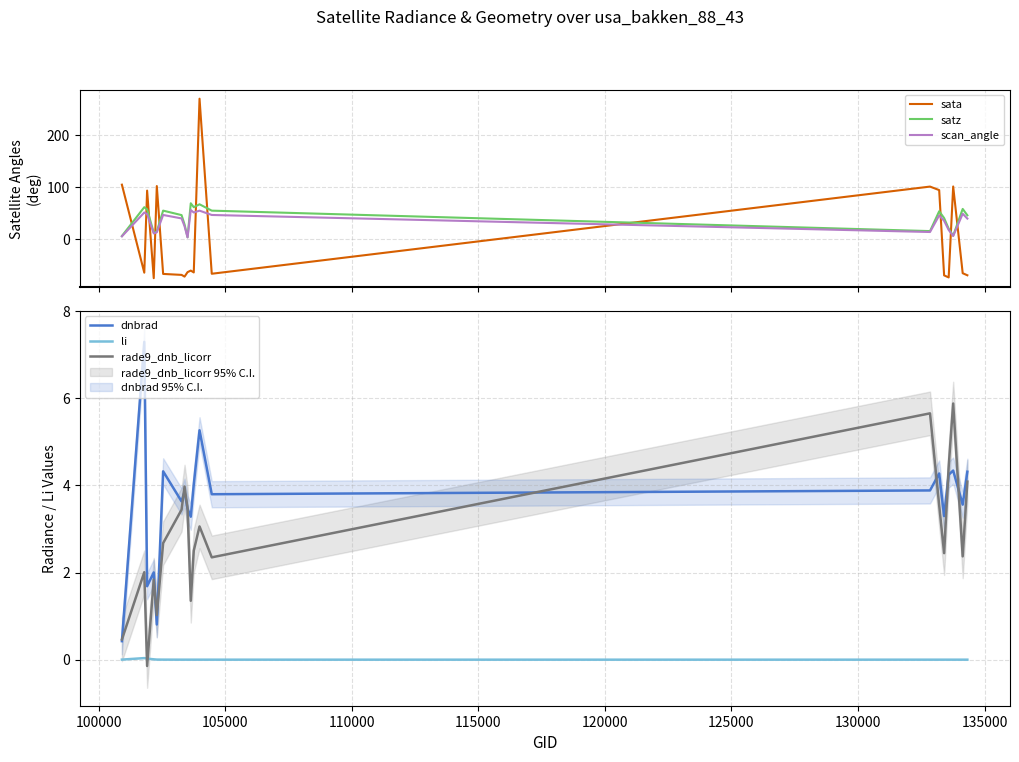

Count the number of data series in this chart.

6